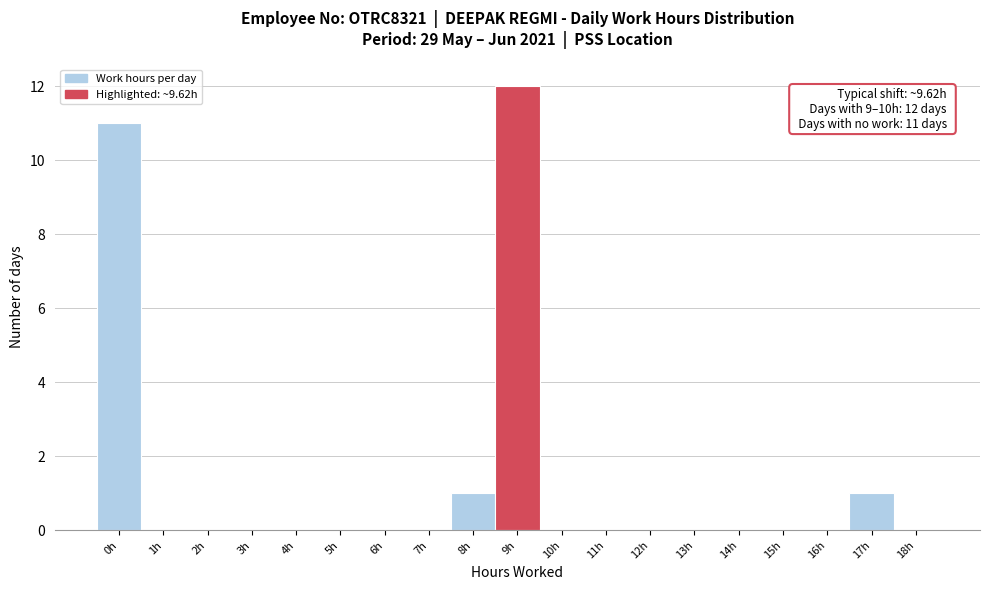

Reading left to right, what are all the values shown in this chart?

0h=11	1h=0	2h=0	3h=0	4h=0	5h=0	6h=0	7h=0	8h=1	9h=12	10h=0	11h=0	12h=0	13h=0	14h=0	15h=0	16h=0	17h=1	18h=0